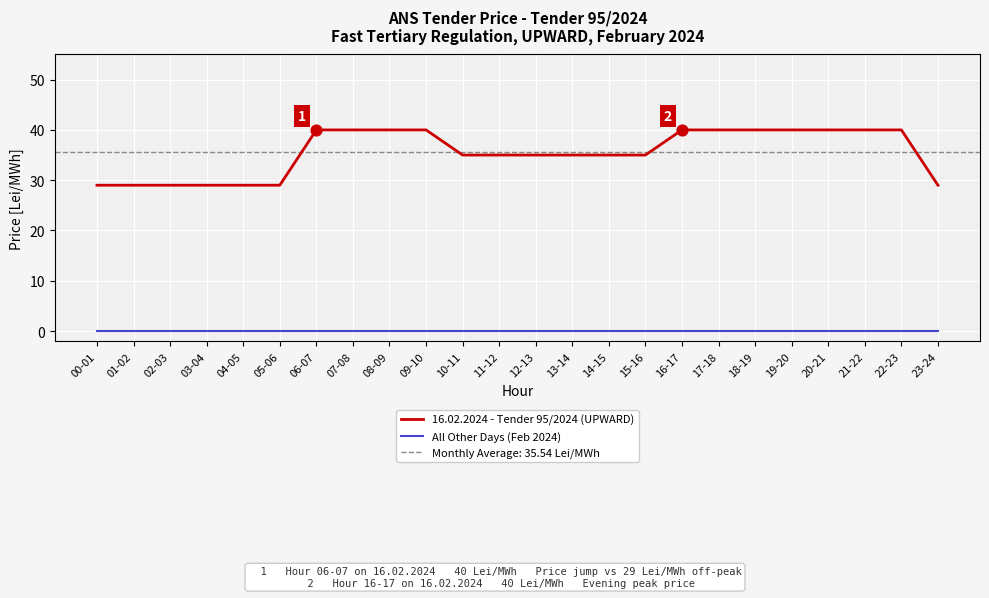

Which series has the largest total across all categories?

16.02.2024 - Tender 95/2024 (UPWARD)